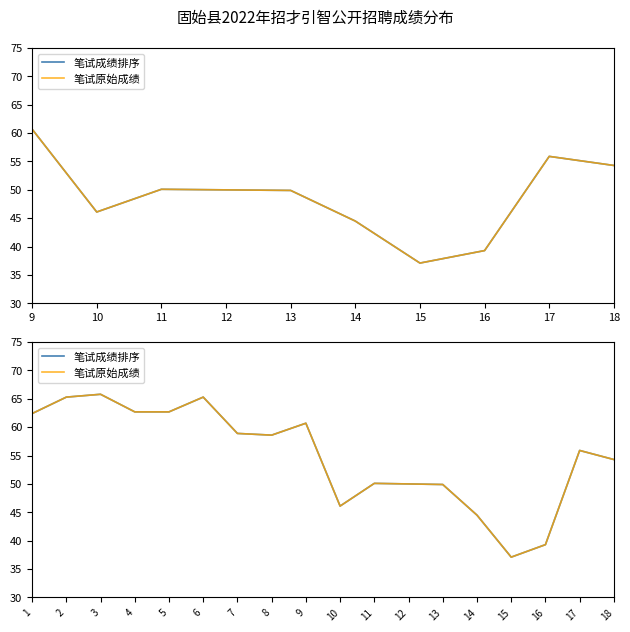

Which series changed the most between 7 and 17?

笔试成绩排序